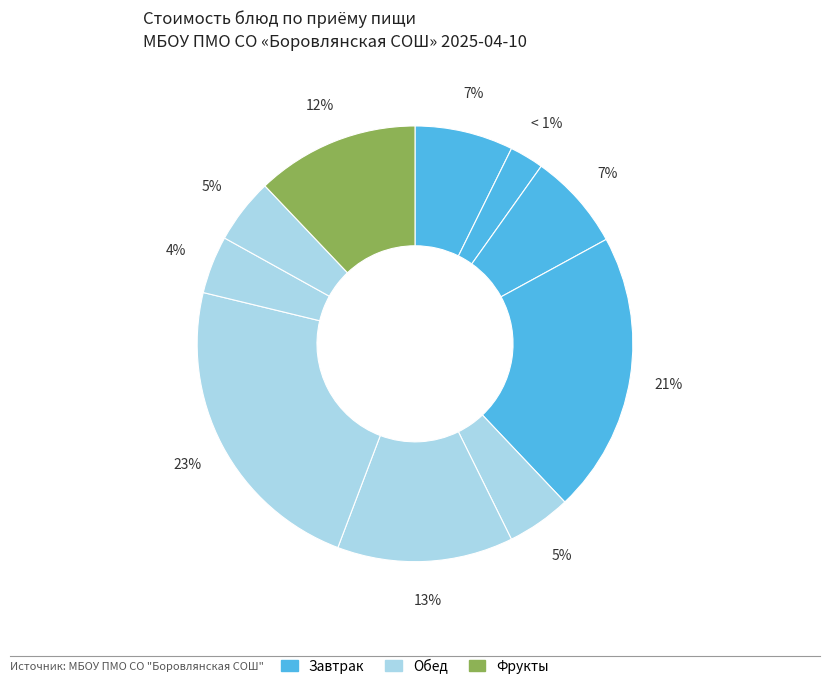

To the nearest percent, what is the difference between the largest and smallest slice percentages?

20%